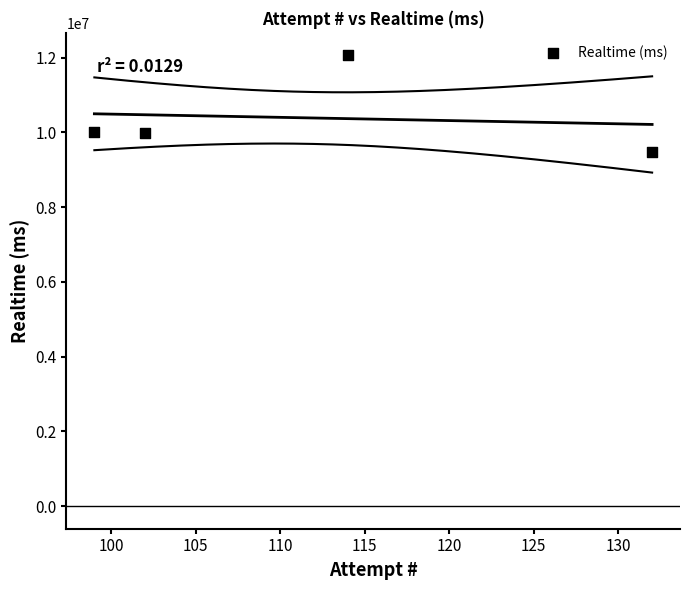

What is the average Y value?

10388978